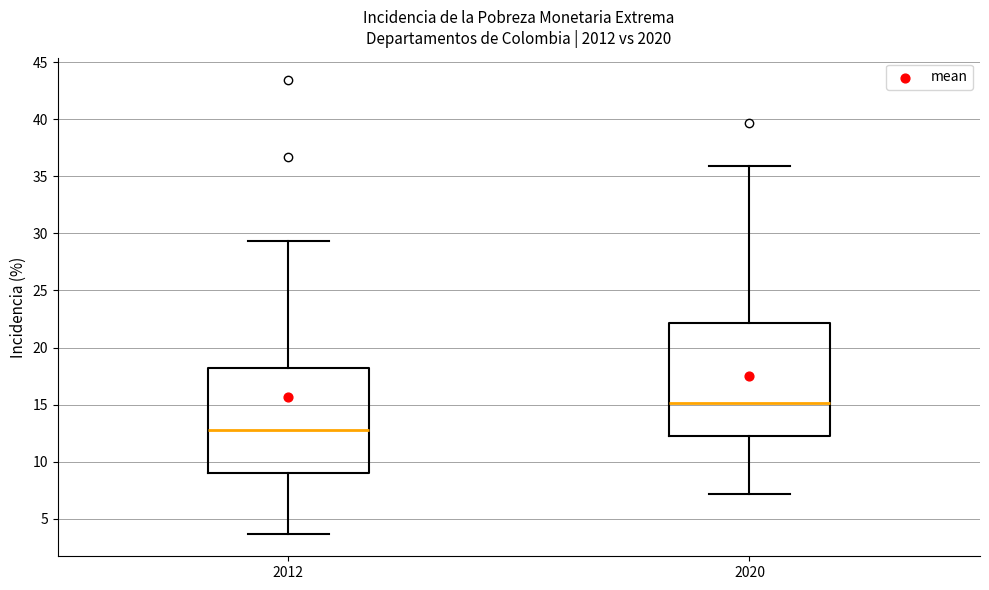

Reading left to right, transcribe this box plot: for each box, give where its median line is, the range the box spans, and where its two whiskers end, as read against the y-axis. The values are not printed on the chart, so give them approximately, as read against the axis.

2012: median 13.0, box 9.0 to 18.0, whiskers 3.5 to 29.5
2020: median 15.0, box 12.5 to 22.0, whiskers 7.0 to 36.0